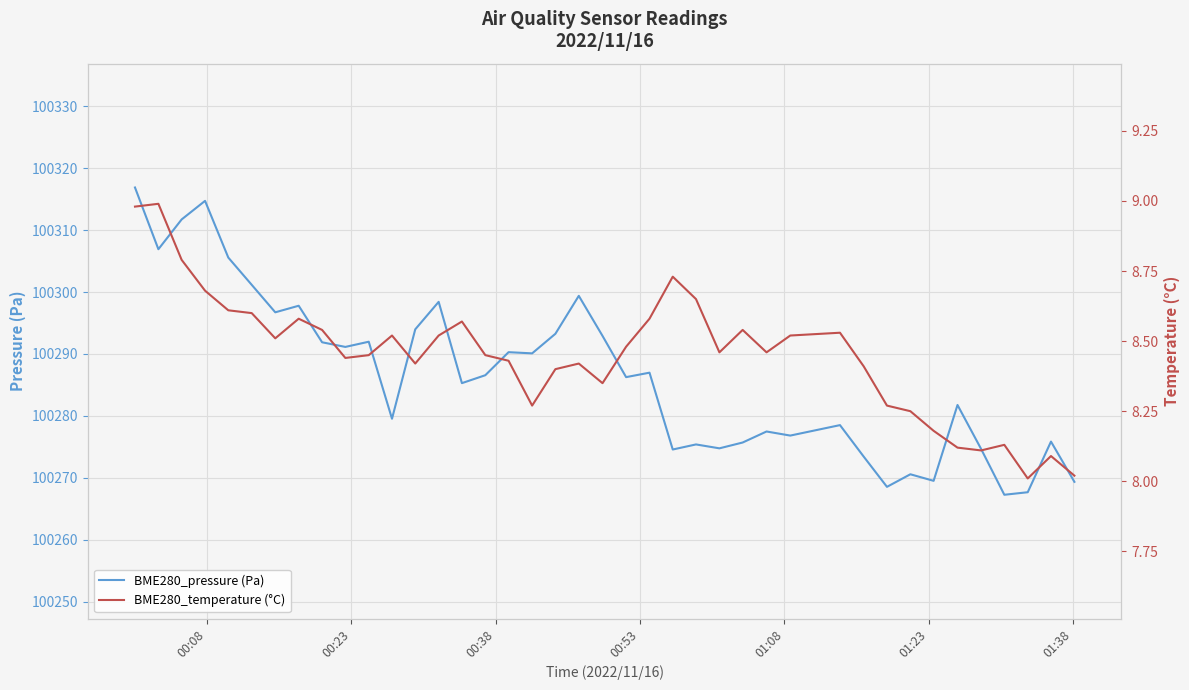

True or false: BME280_temperature (°C) and BME280_pressure (Pa) cross at least once.

False